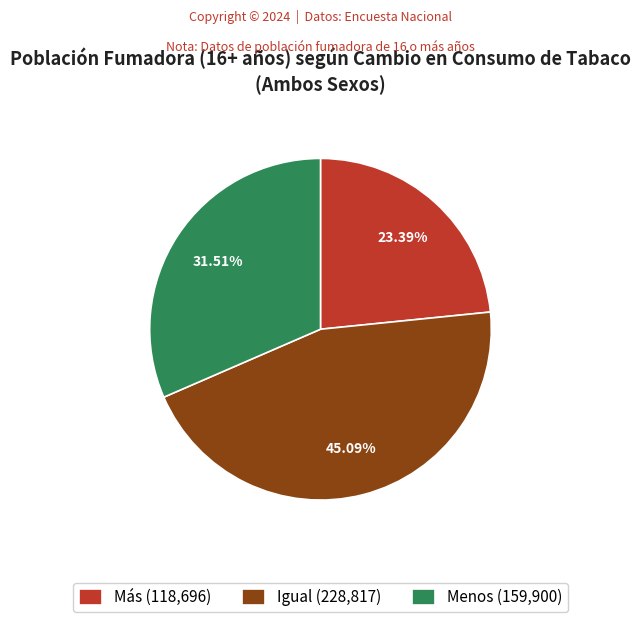

To the nearest percent, what is the difference between the Más and Igual slice percentages?

22%